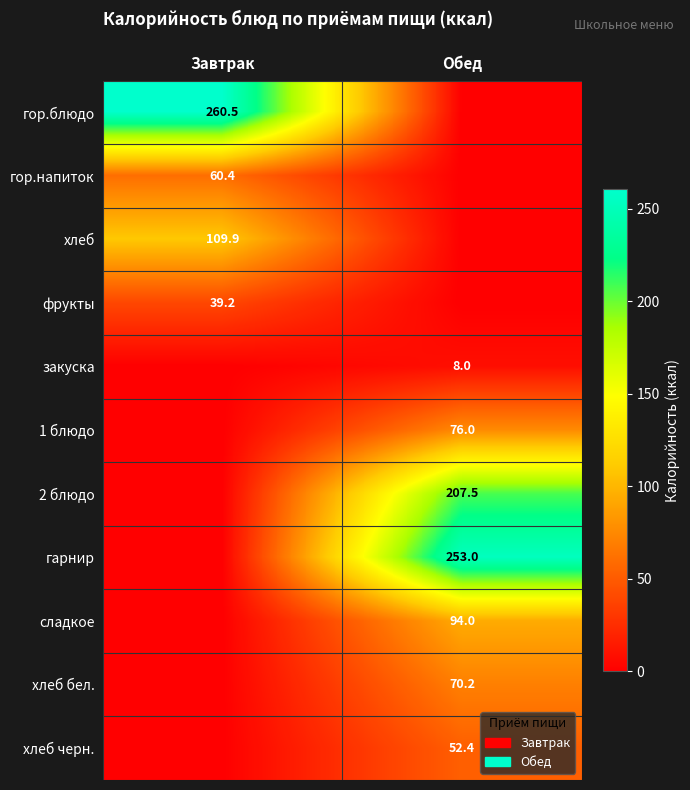

The гор.напиток series shows 60.4 at Завтрак. True or false?

True